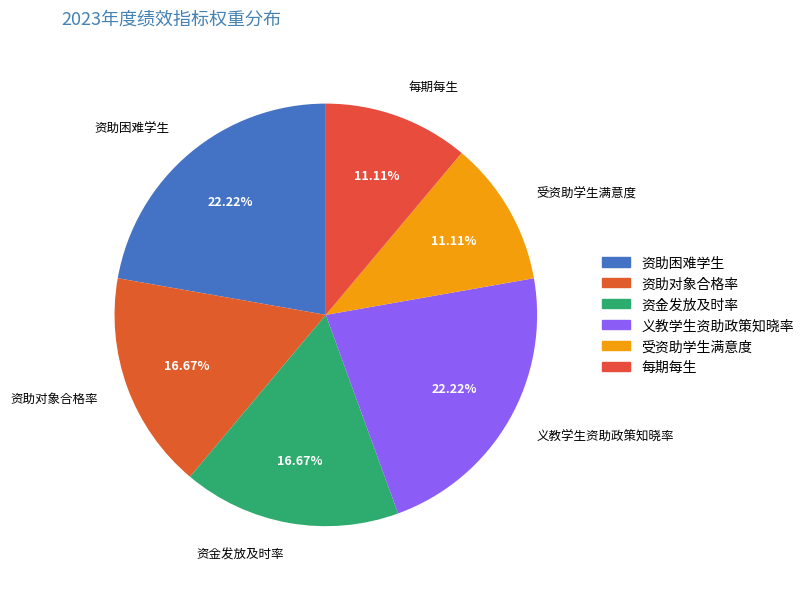

Do 资助对象合格率 and 受资助学生满意度 together represent more than half of the pie?

No